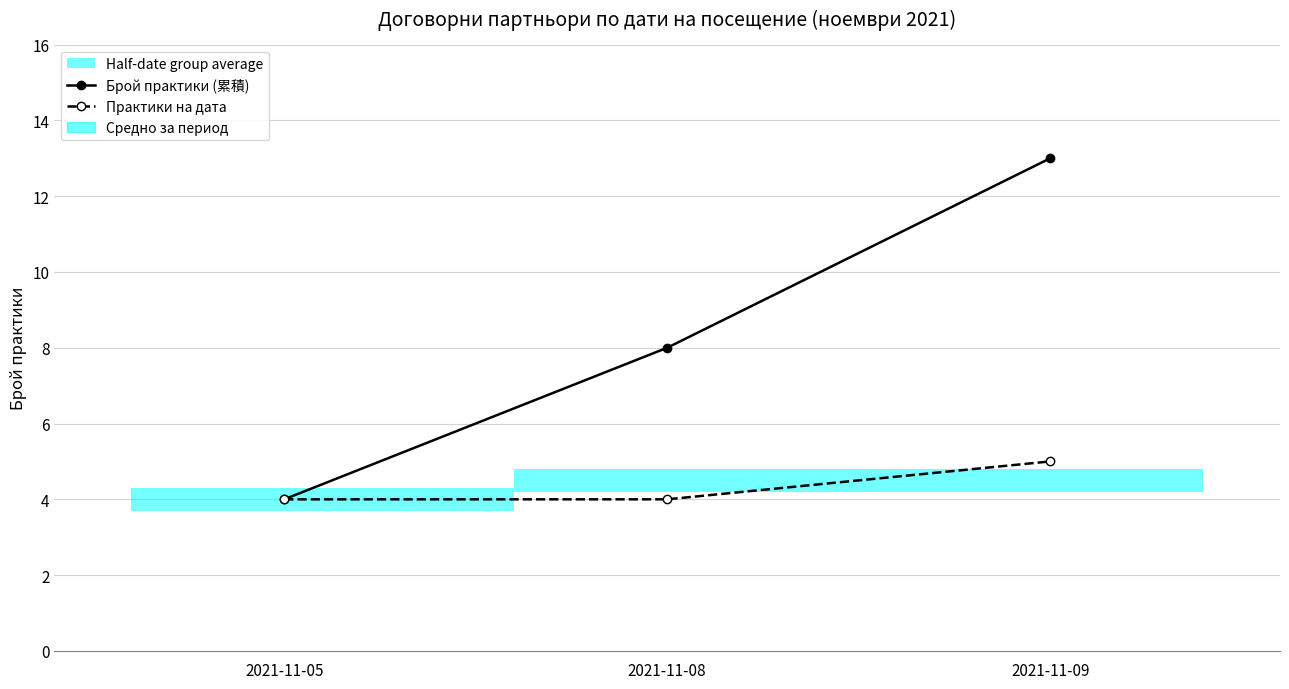

Which category has the lowest value in the Брой практики (累積) series?

2021-11-05